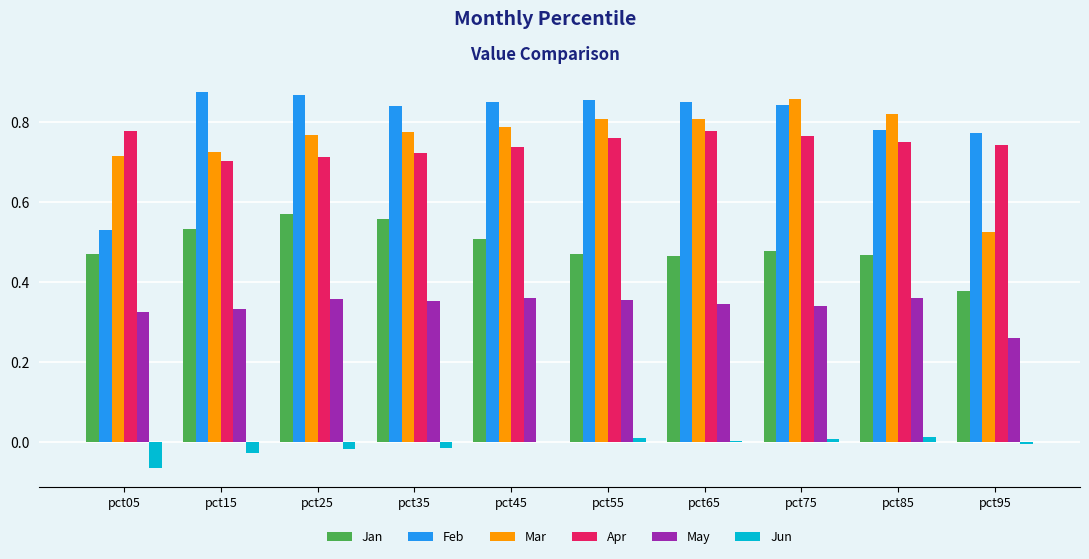

Is the value of Jan at pct55 greater than the value of Apr at pct05?

No